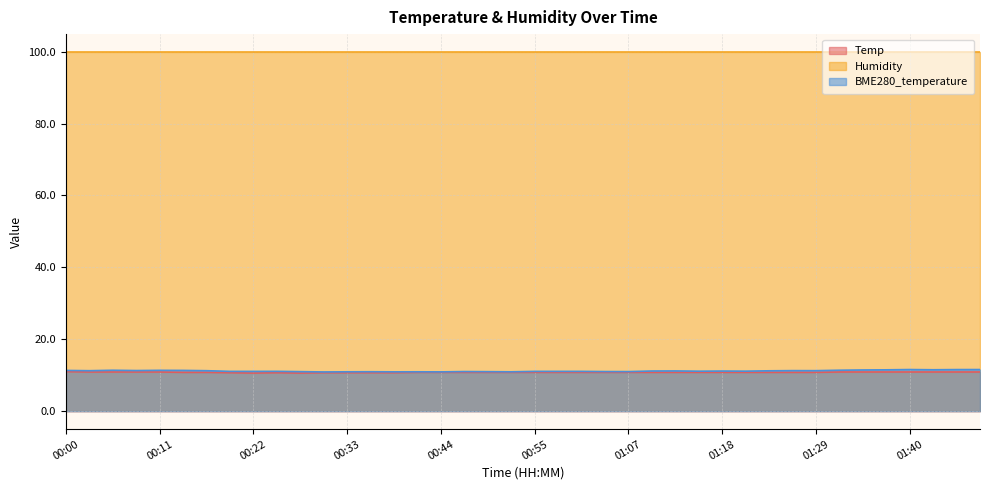

What is the minimum value for Humidity?

99.9